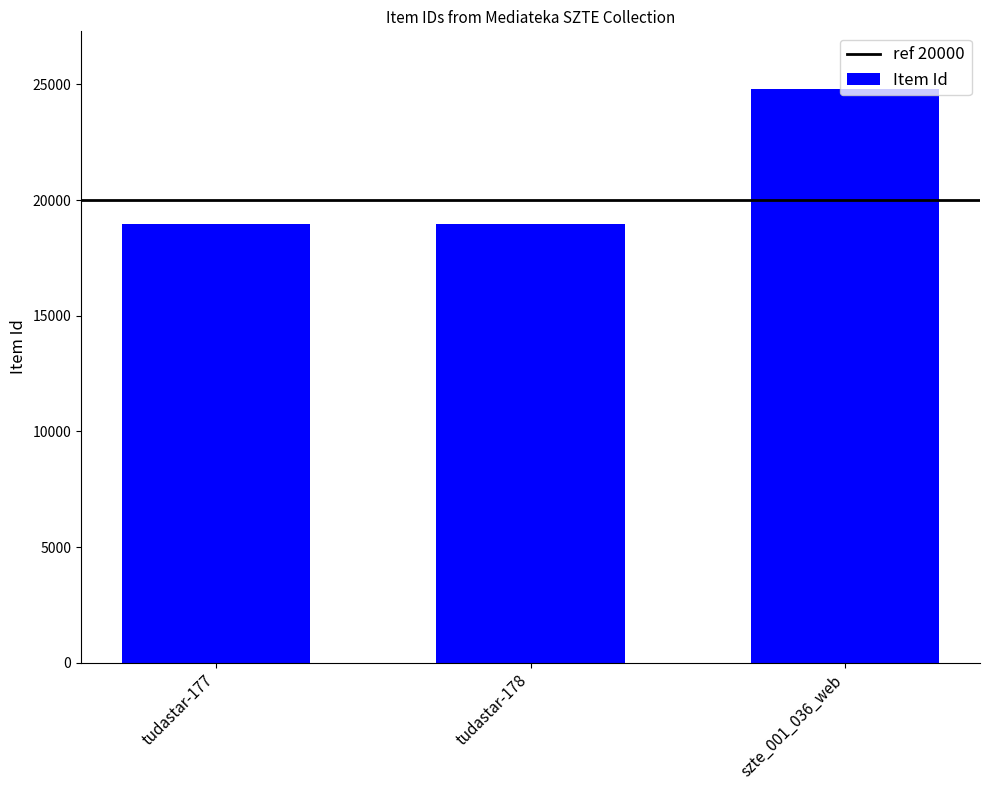

What is the average value?

20912